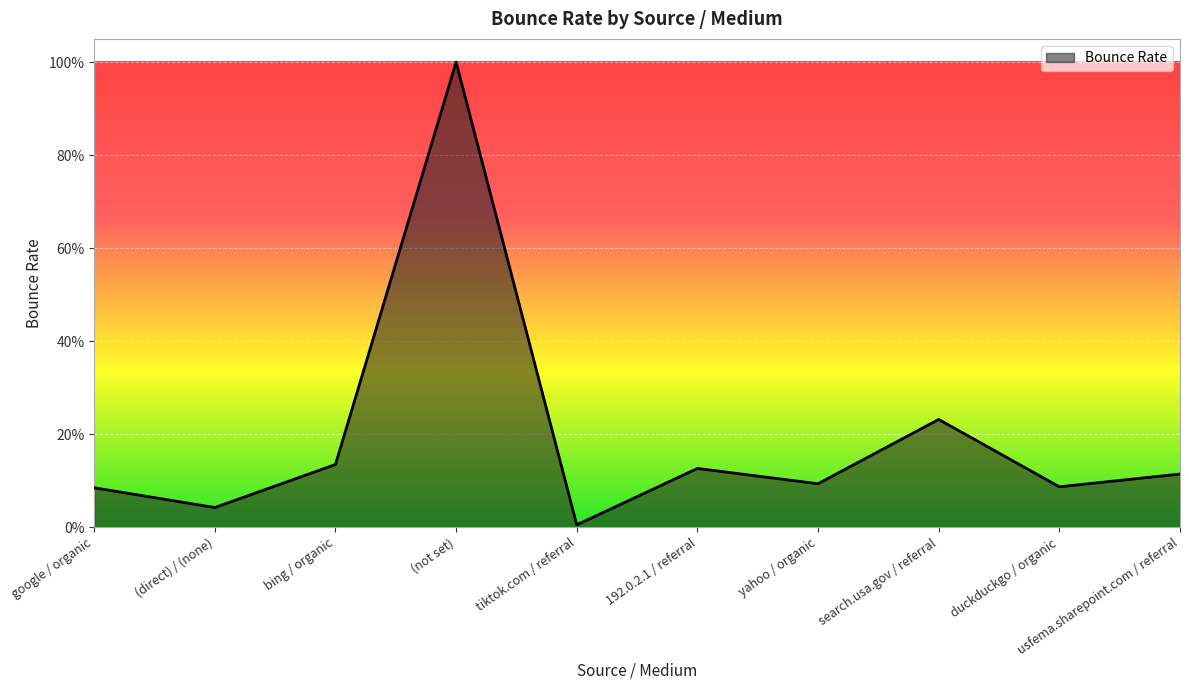

Rank the categories by value from lowest to highest.

tiktok.com / referral, (direct) / (none), google / organic, duckduckgo / organic, yahoo / organic, usfema.sharepoint.com / referral, 192.0.2.1 / referral, bing / organic, search.usa.gov / referral, (not set)